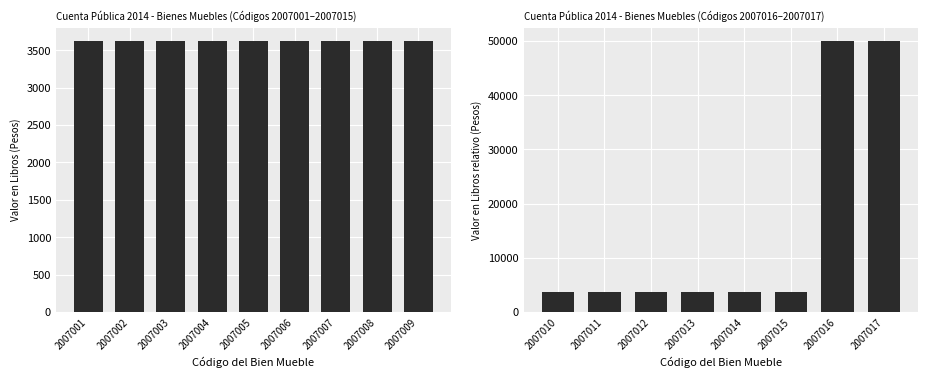

What is the difference between the maximum and second lowest values?

46351.9